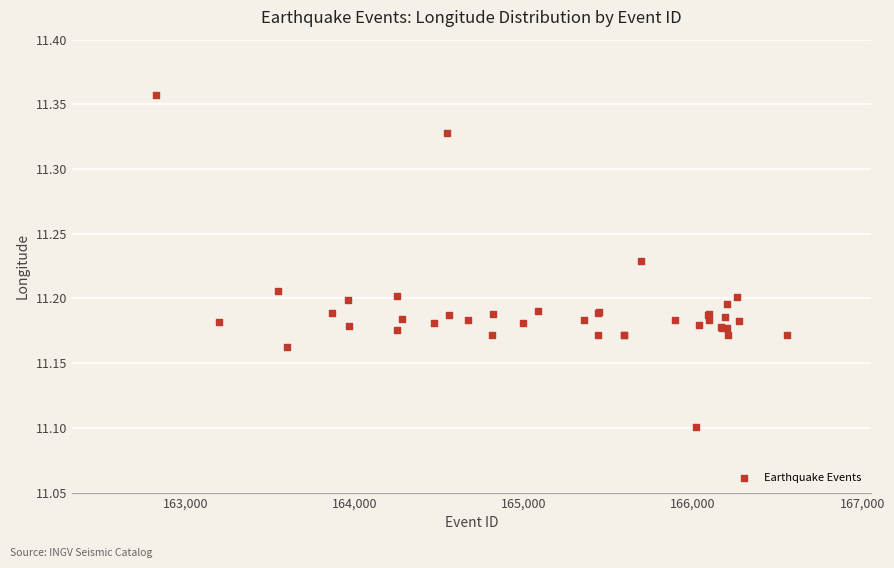

What Y value in the scatter plot is closest to 11?

11.1